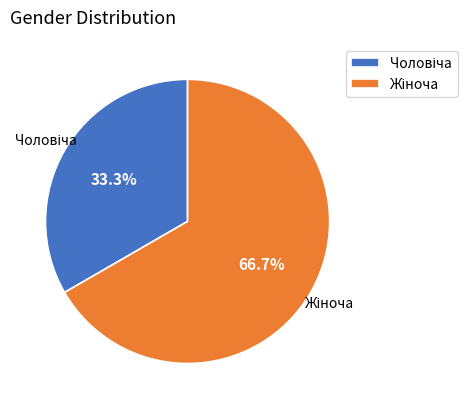

Does any single category account for the majority?

Yes